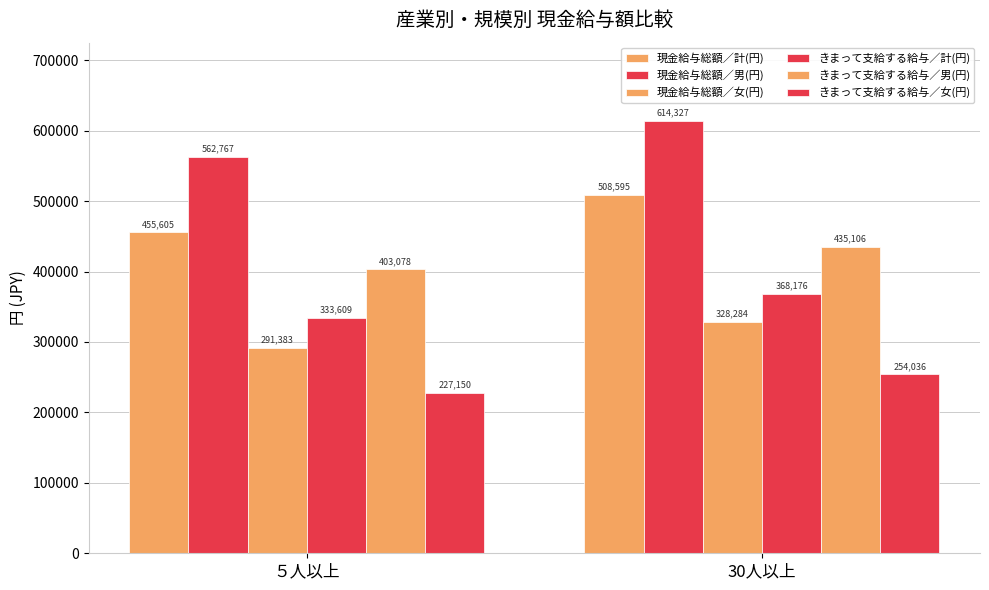

What is the difference between the 現金給与総額／女(円) values at ５人以上 and 30人以上?

36901